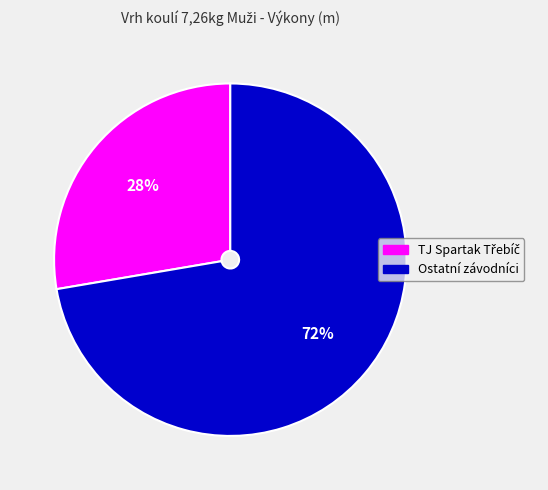

Is it true that Ostatní závodníci is 72% of the pie?

True